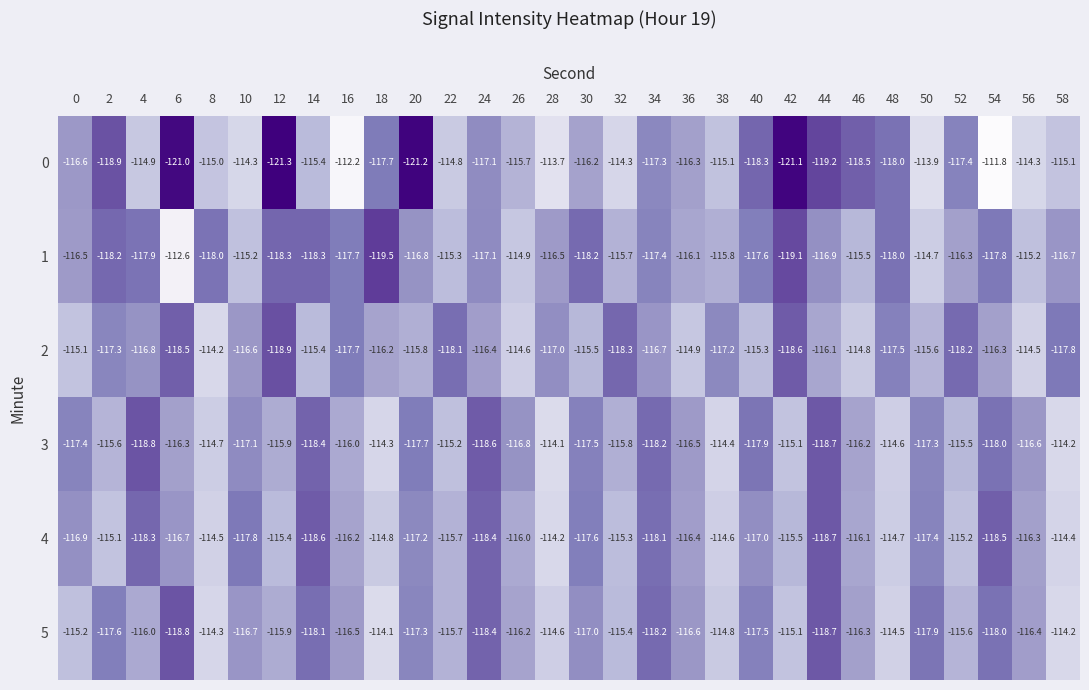

Which series has the widest spread of values?

0